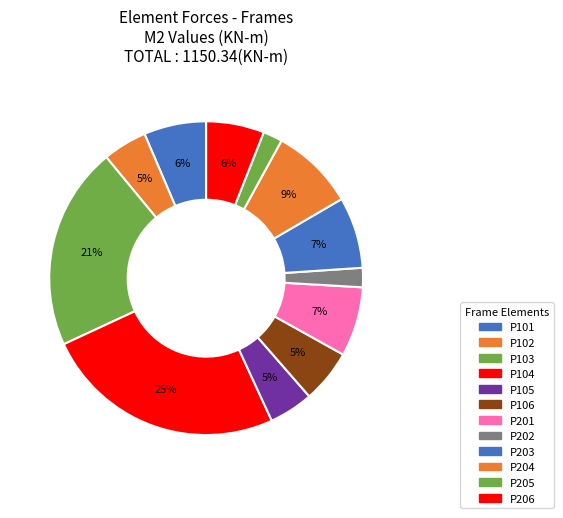

How many slices are in this pie chart?

12